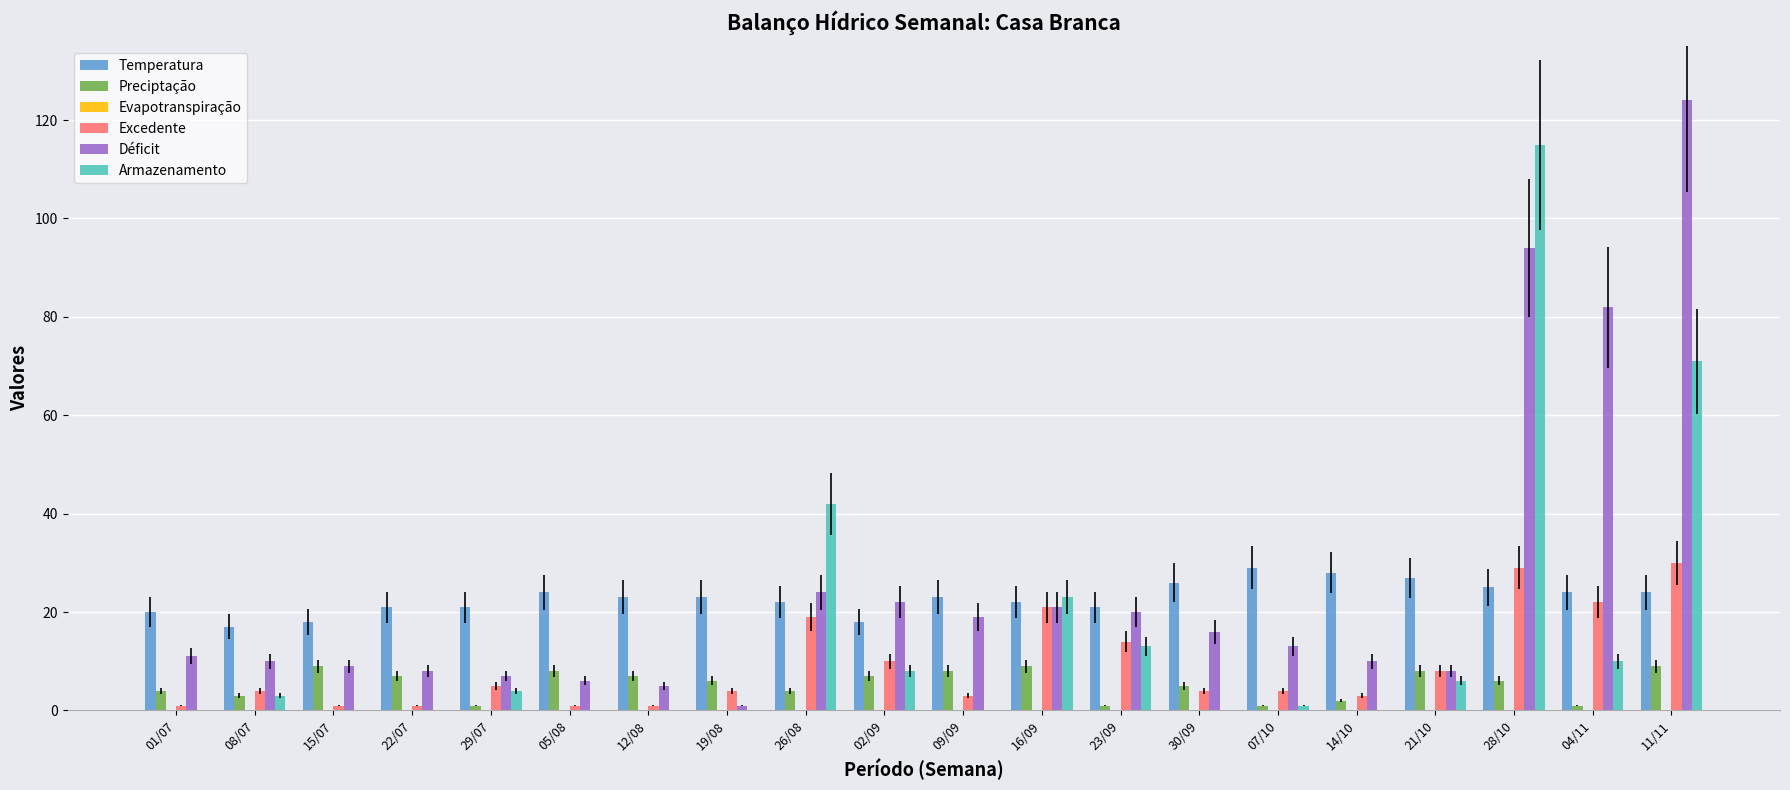

Which series changed the most between 09/09 and 16/09?

Armazenamento